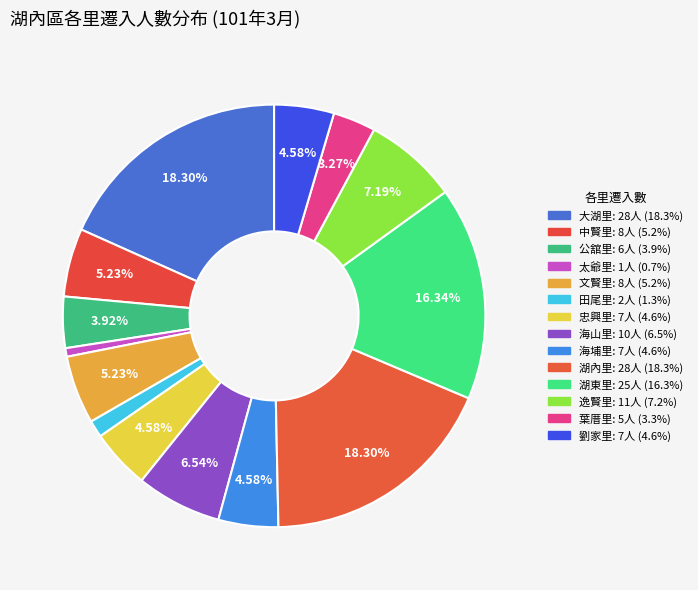

What is the ratio of the value at 劉家里 to the value at 田尾里?

3.5